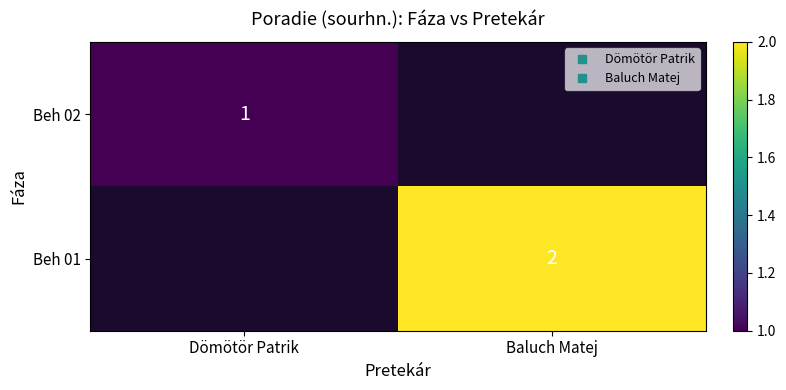

Which category has the highest value in the Beh 01 series?

Dömötör Patrik